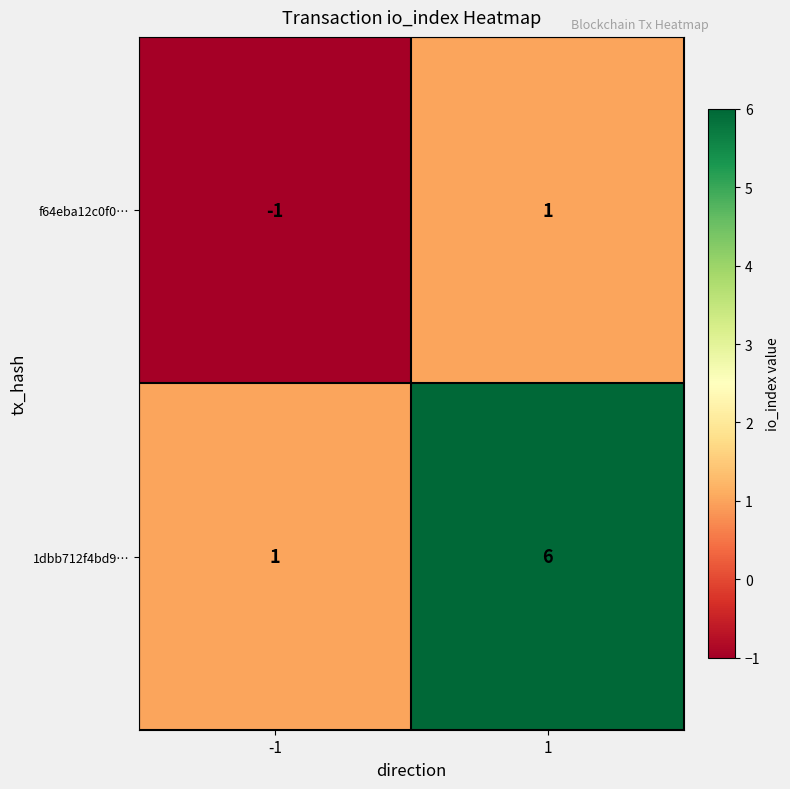

How many distinct data groups are displayed?

2